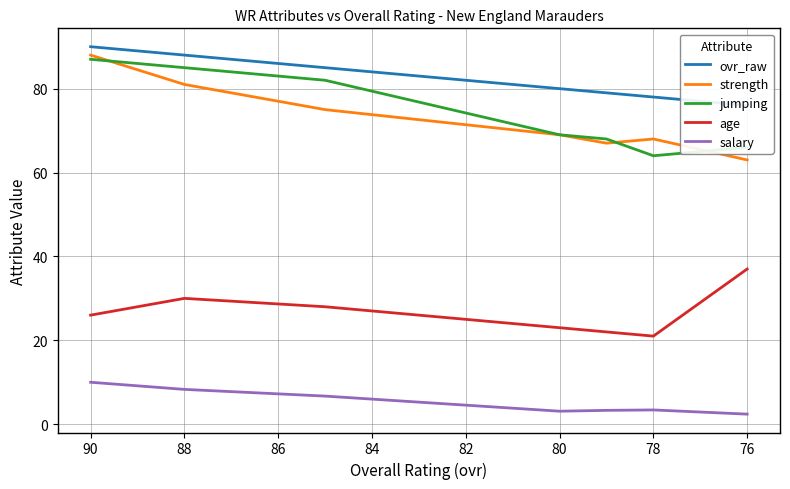

True or false: age and ovr_raw cross at least once.

False